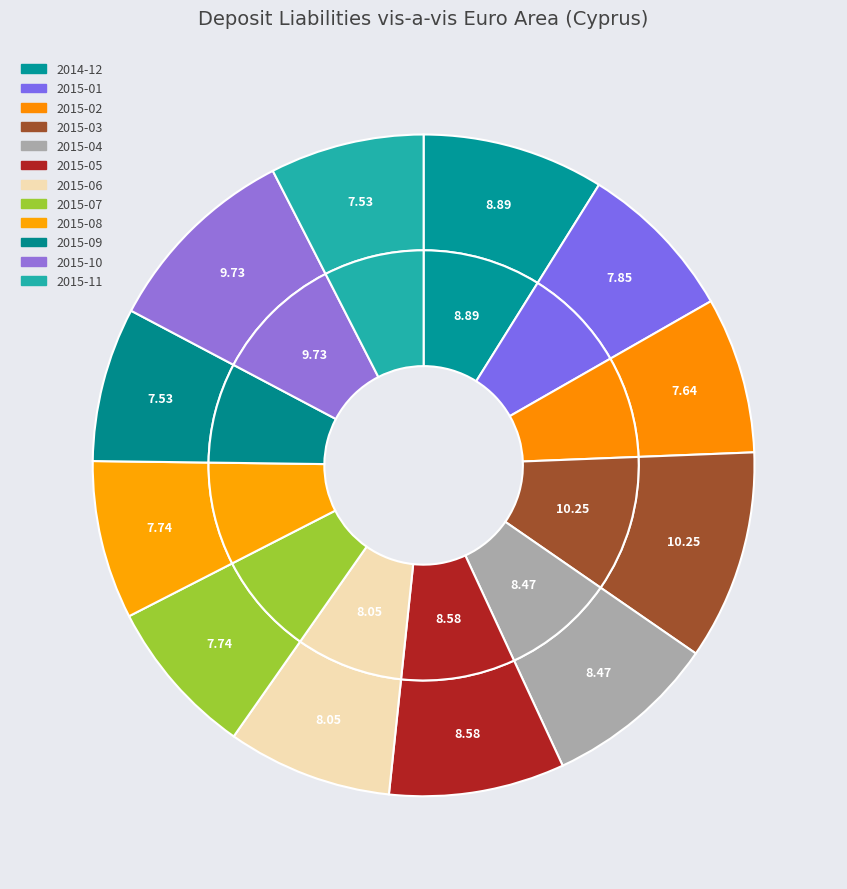

The 2015-03 slice represents 10% of the pie. True or false?

True